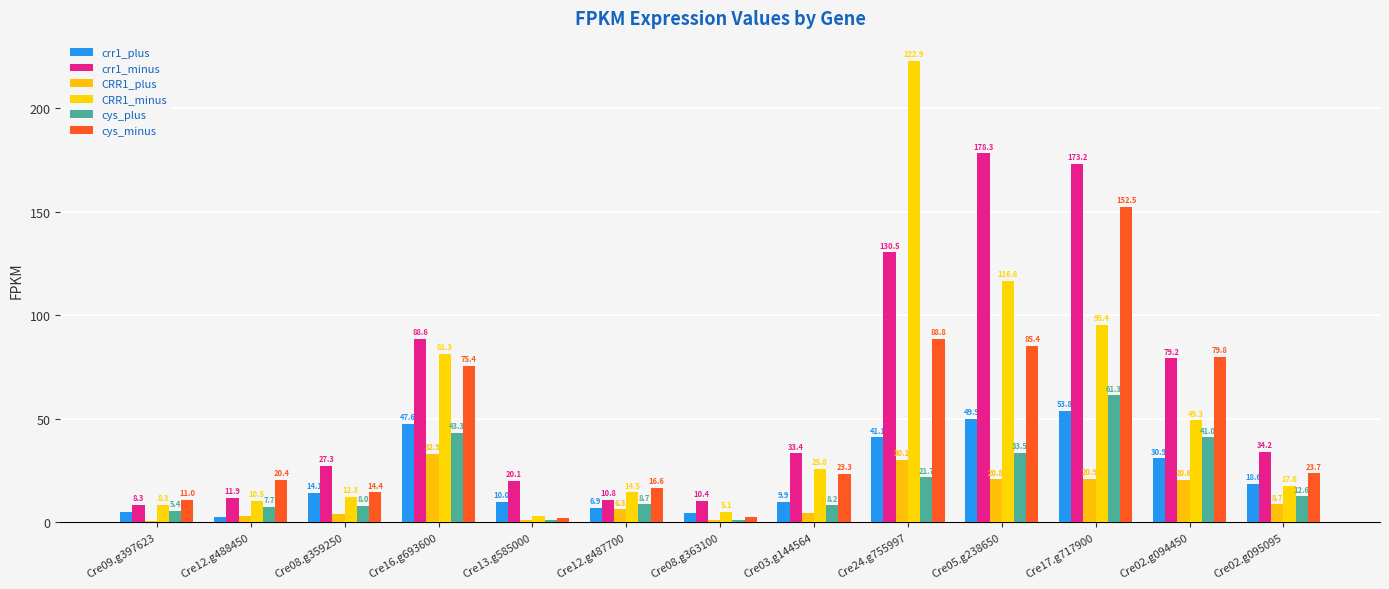

At how many categories does at least one series exceed 99?

3